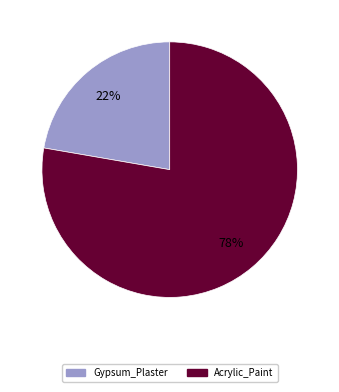

Is there a majority slice in this chart?

Yes